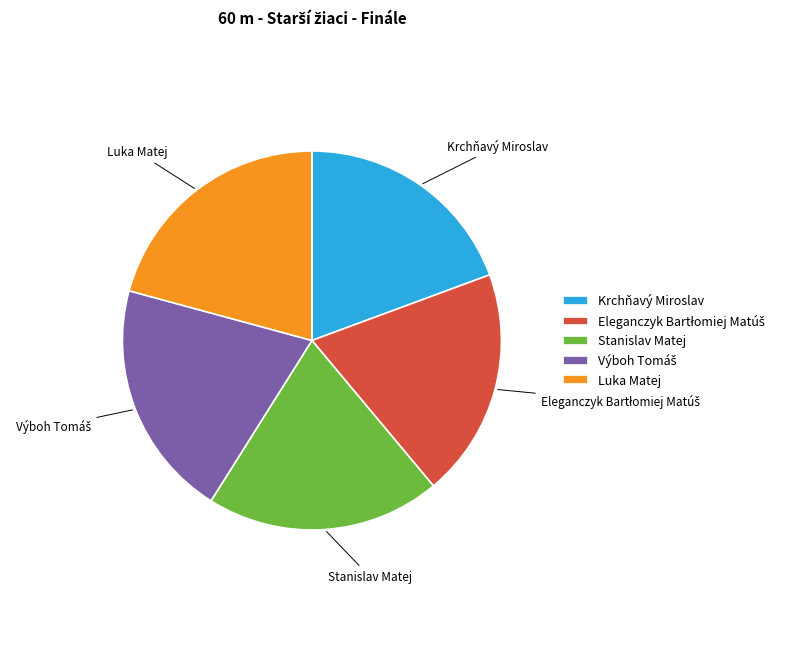

The Luka Matej slice represents 21% of the pie. True or false?

True